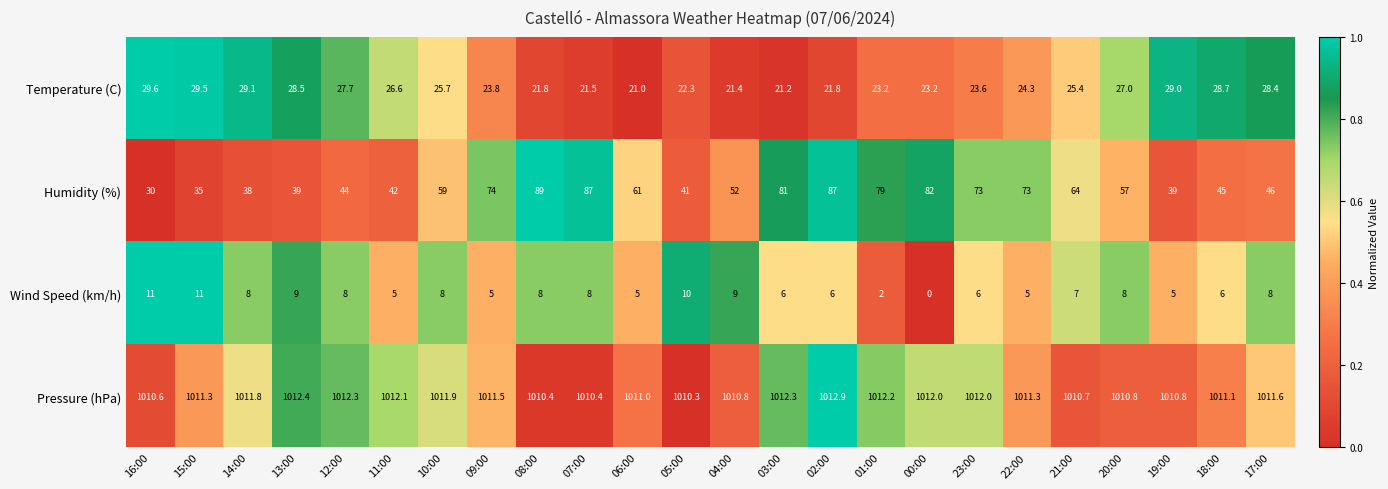

What value does the Temperature (C) series have at 13:00?

28.5